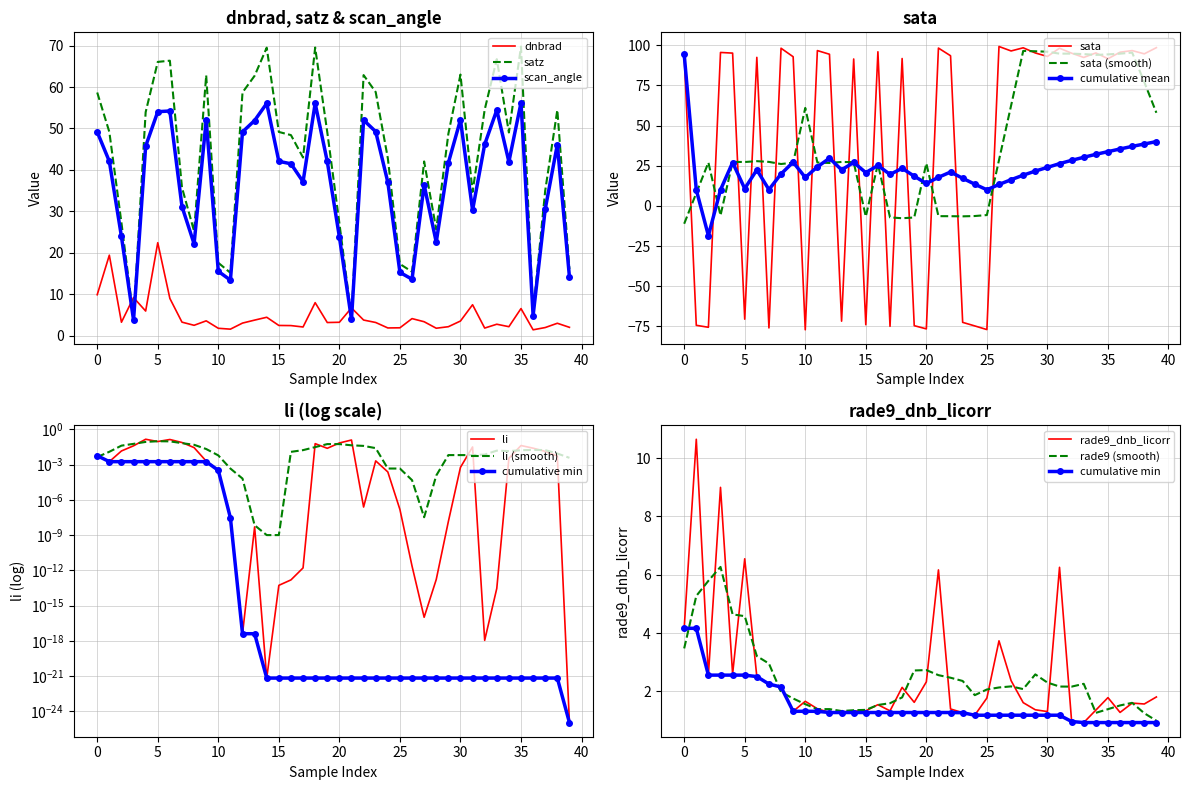

Which series ends up on top after the final intersection of dnbrad and scan_angle?

scan_angle